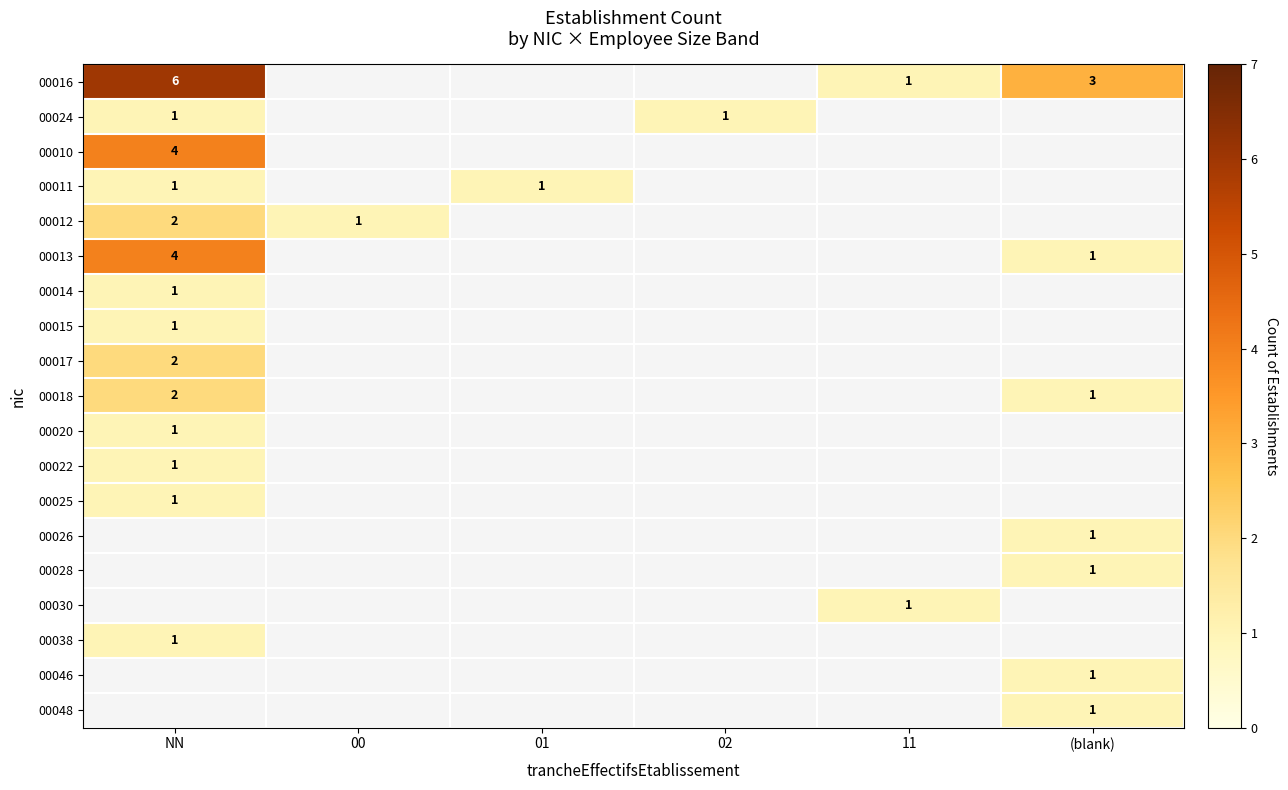

How many distinct data groups are displayed?

19